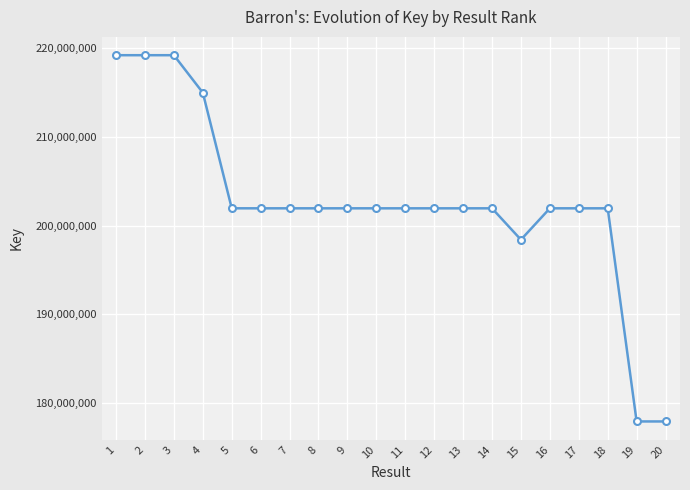

What is the maximum value shown in the chart?

219226777